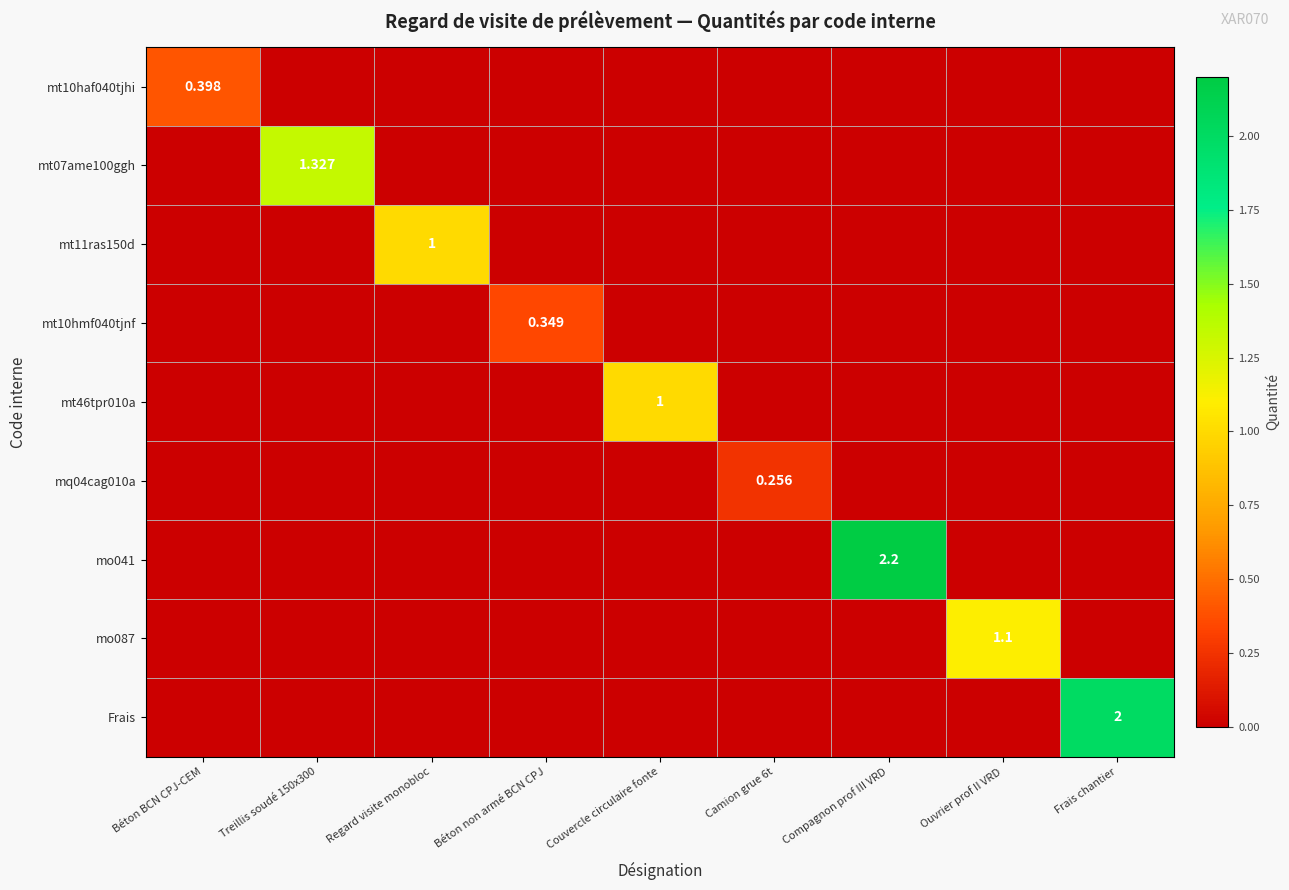

How many mt46tpr010a values are between 0 and 1?

9